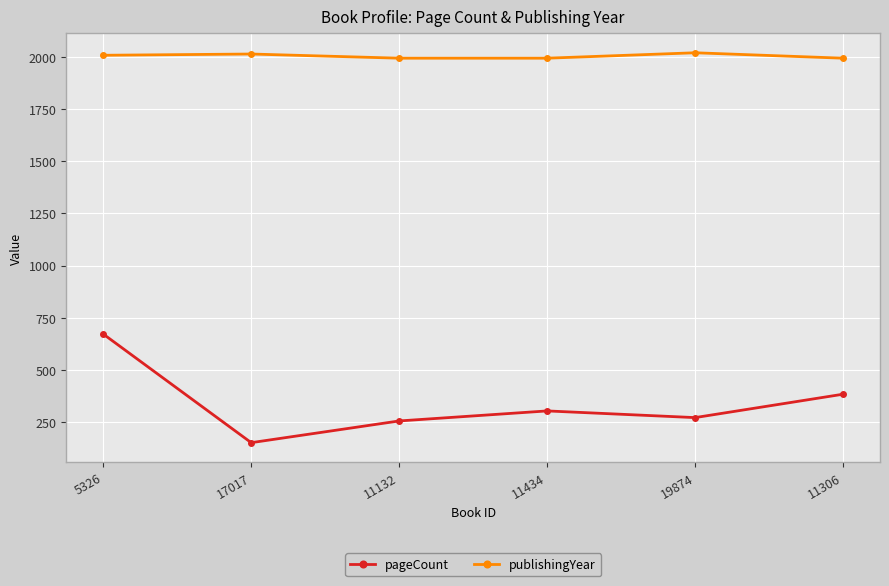

Which category has the highest value in the pageCount series?

5326